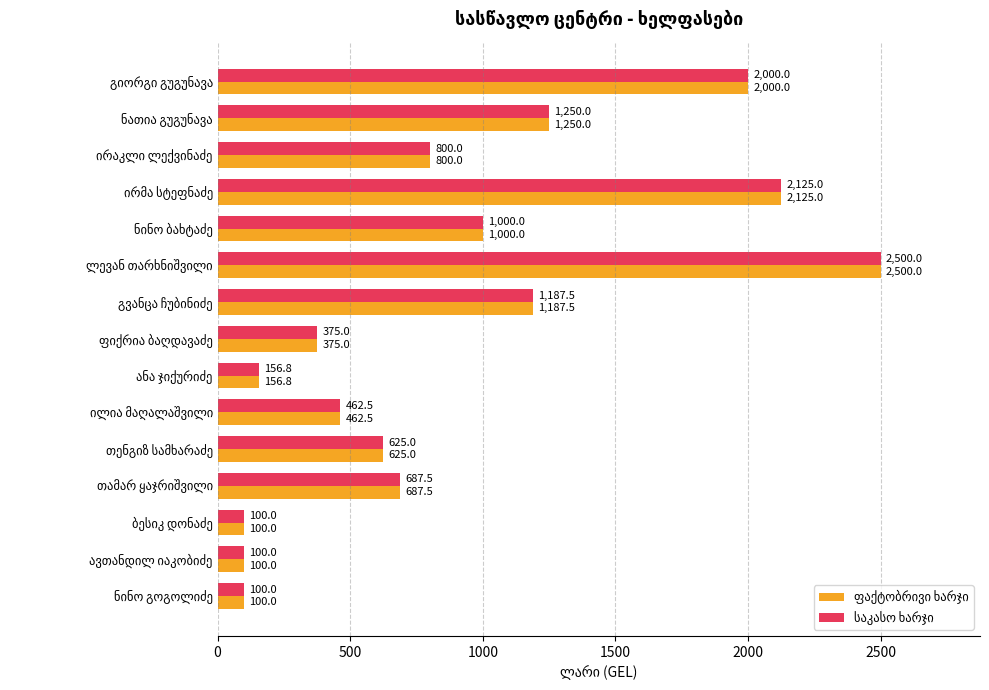

What is the maximum value shown in the chart?

2500.0